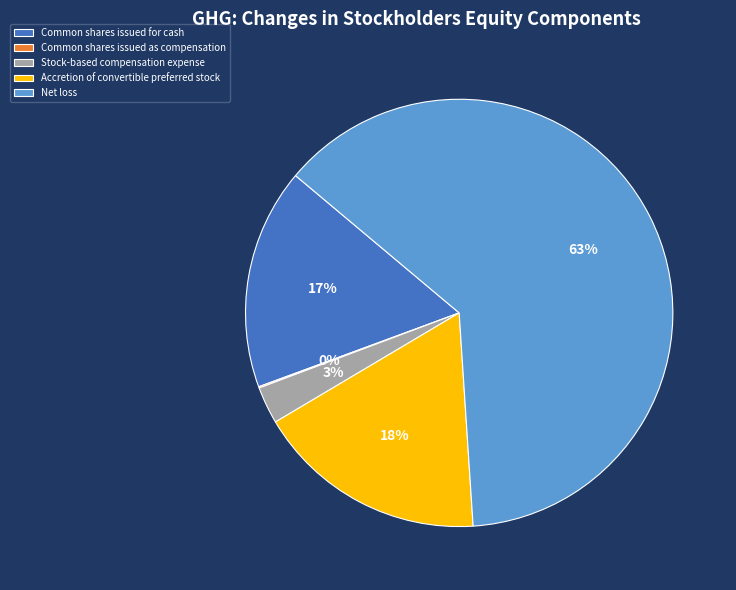

Combined, do Common shares issued for cash and Accretion of convertible preferred stock account for over 50%?

No